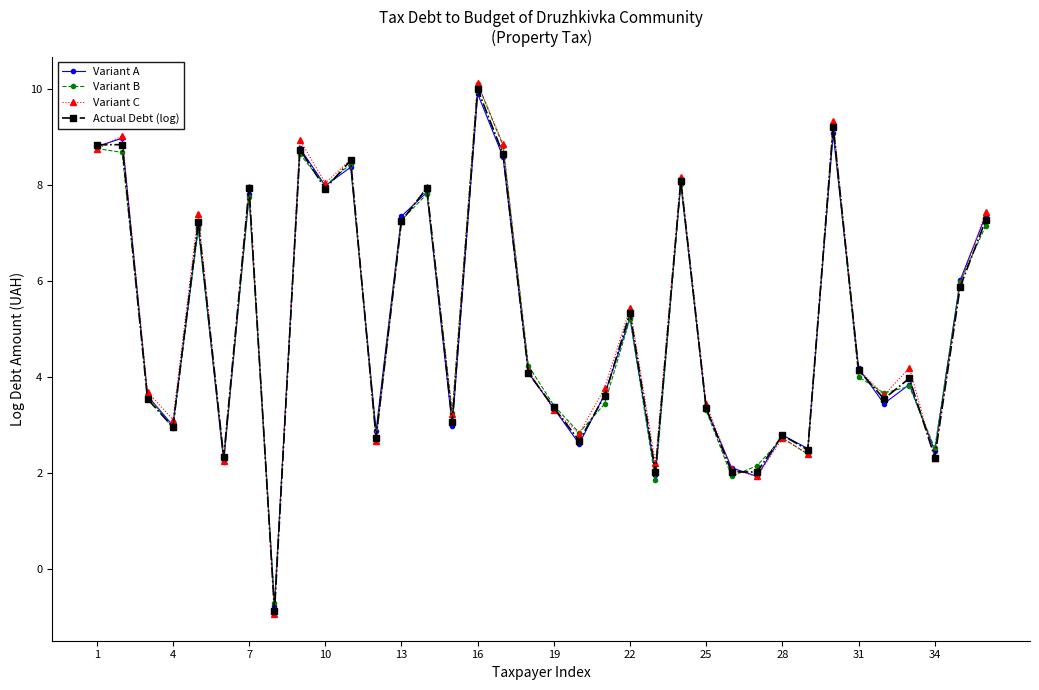

In Variant C, how many points are higher than both neighbors (excluding endpoints)?

12